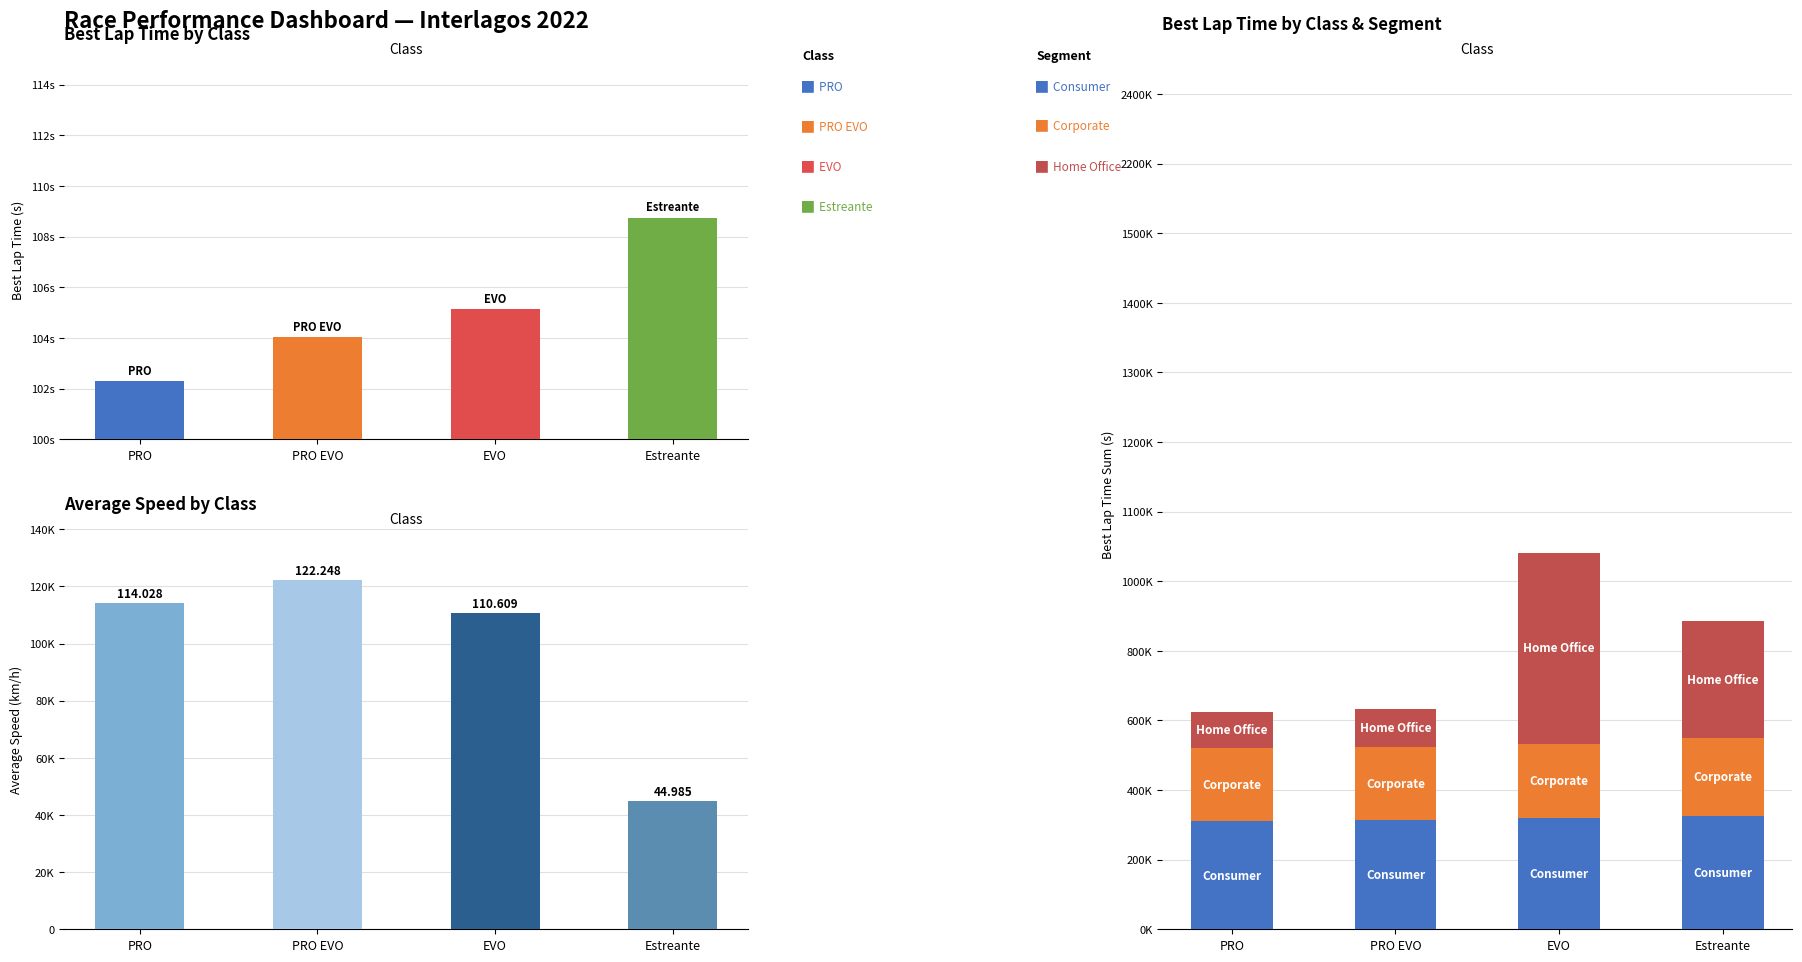

Which series has the largest total across all categories?

Consumer